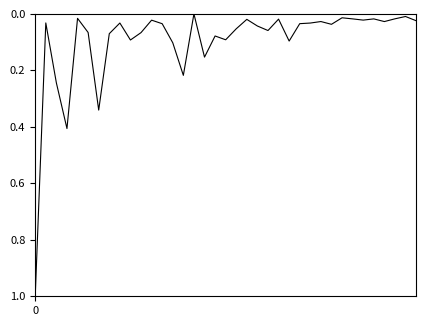

What is the difference between the maximum and minimum values?

1.0